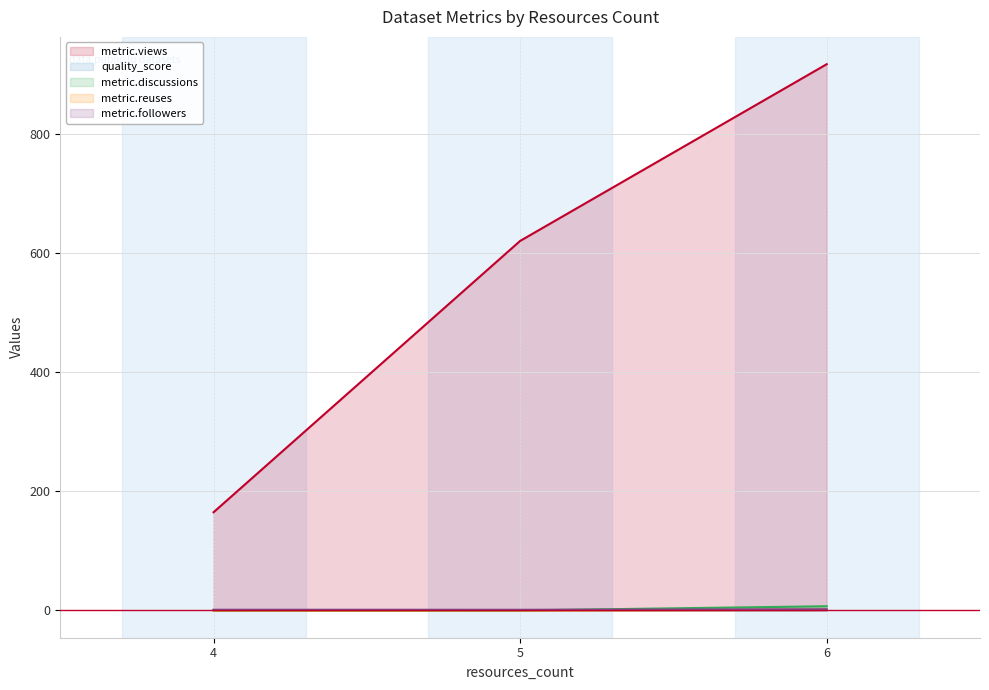

At 6, list the series in order from smallest to largest.

quality_score, metric.reuses, metric.followers, metric.discussions, metric.views